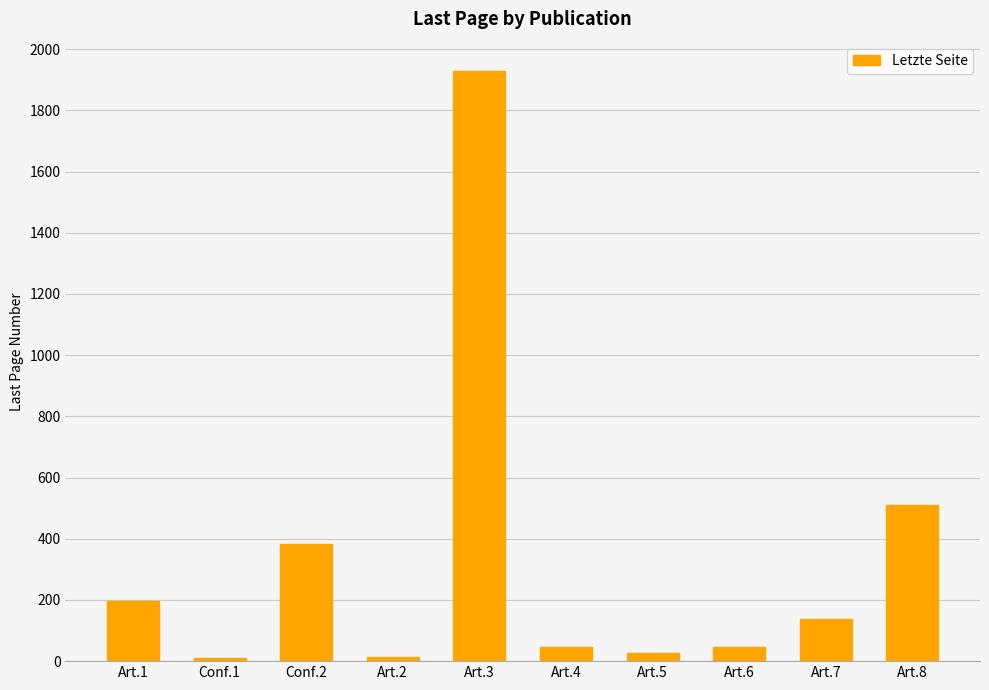

What is the ratio of the value at Art.1 to the value at Art.8?

0.4